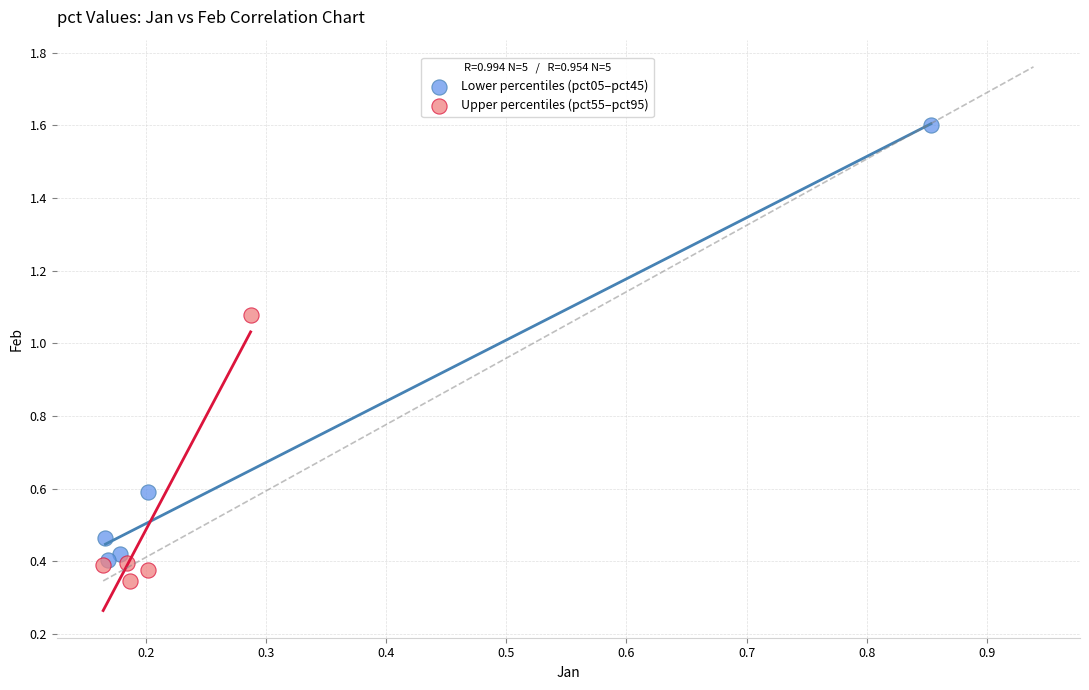

Which series has the widest spread of Y values?

Lower percentiles (pct05–pct45)